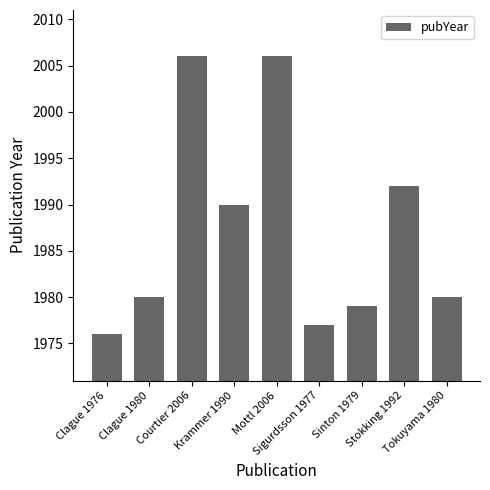

What is the approximate value at Clague 1980, to the nearest 5?

1980